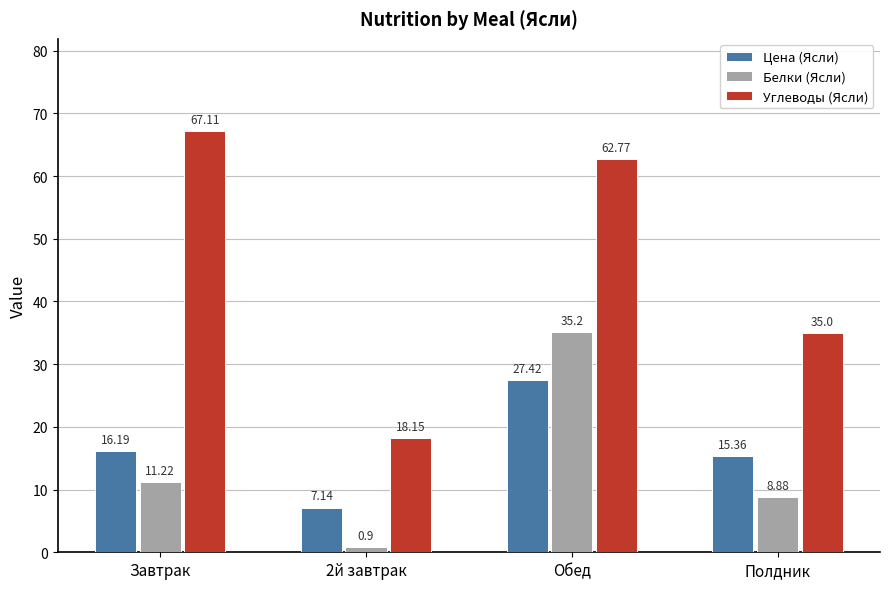

What is the label of the 2nd bar from the left?

2й завтрак